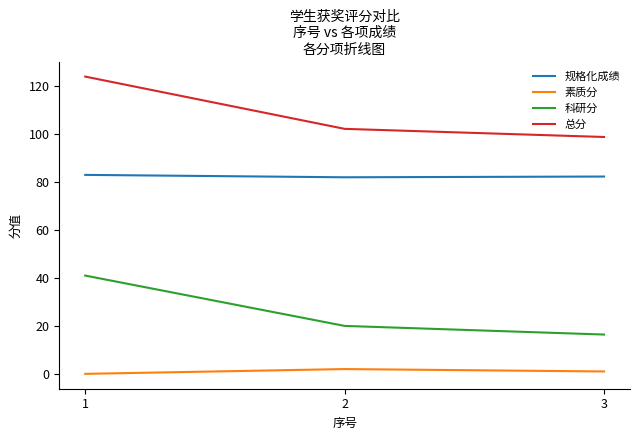

Is the value of 素质分 at 1 greater than the value of 总分 at 2?

No